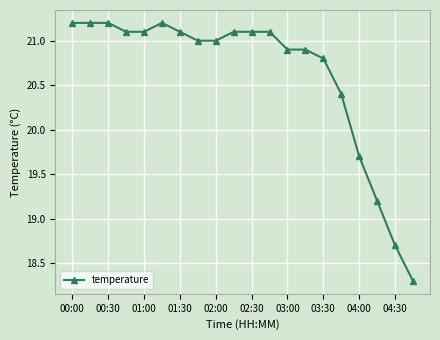

What is the greatest value displayed?

21.2